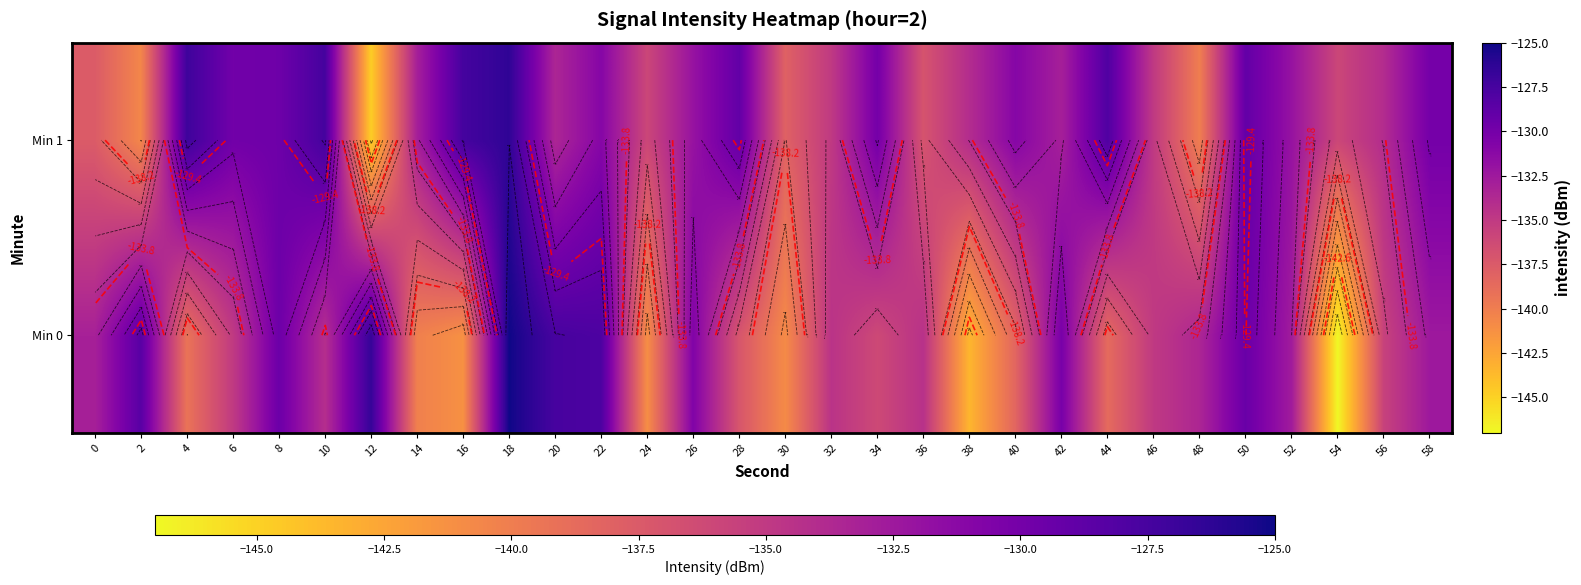

What is the maximum value shown in the chart?

-125.1